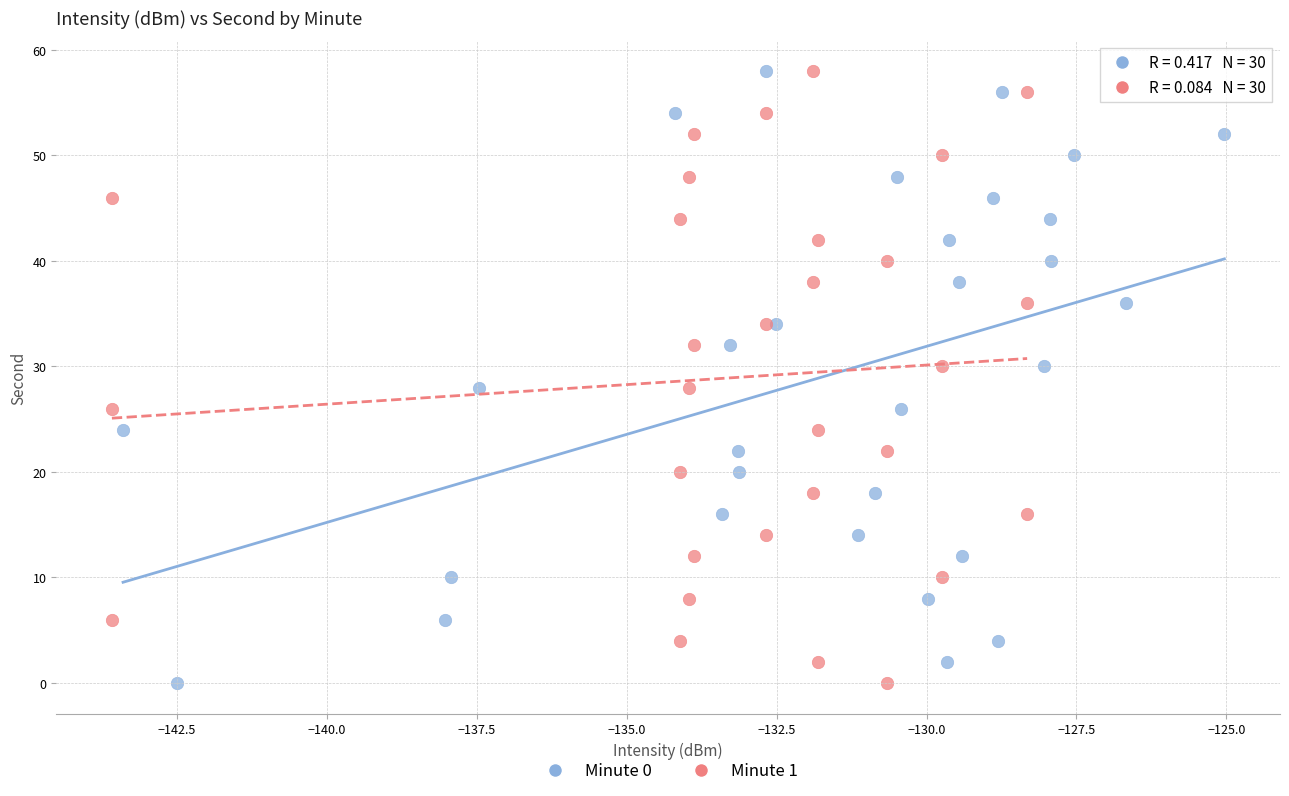

What are all the series names shown in the legend?

Minute 0, Minute 1